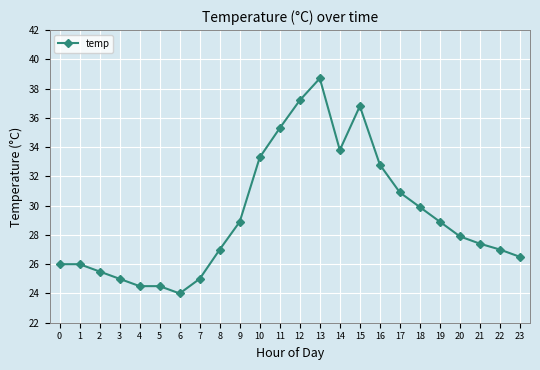

What is the value of the 19th point from the left?

29.9